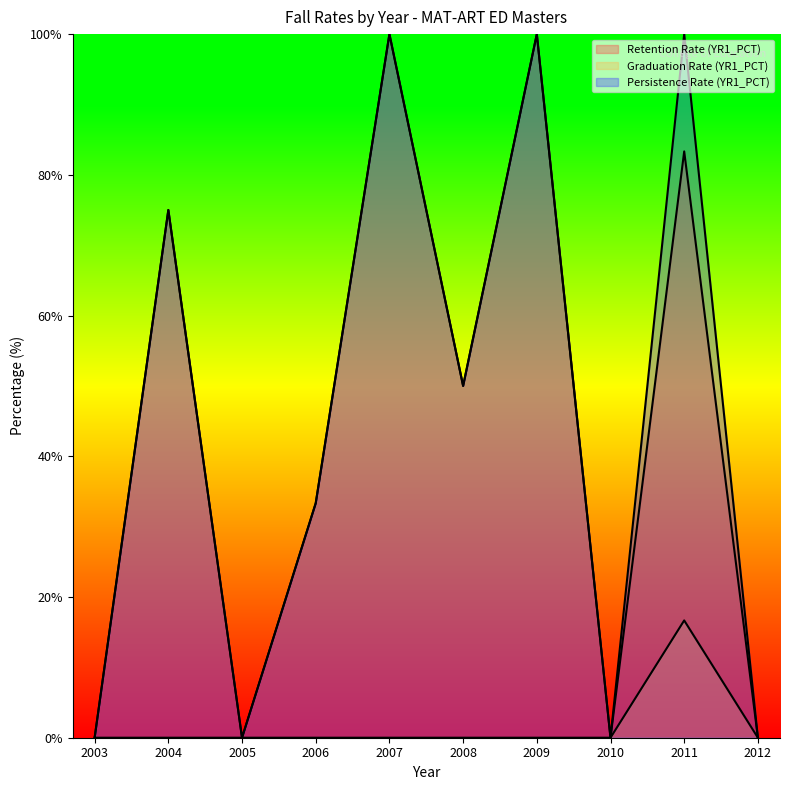

Where is the first local maximum for Retention Rate (YR1_PCT)?

2004